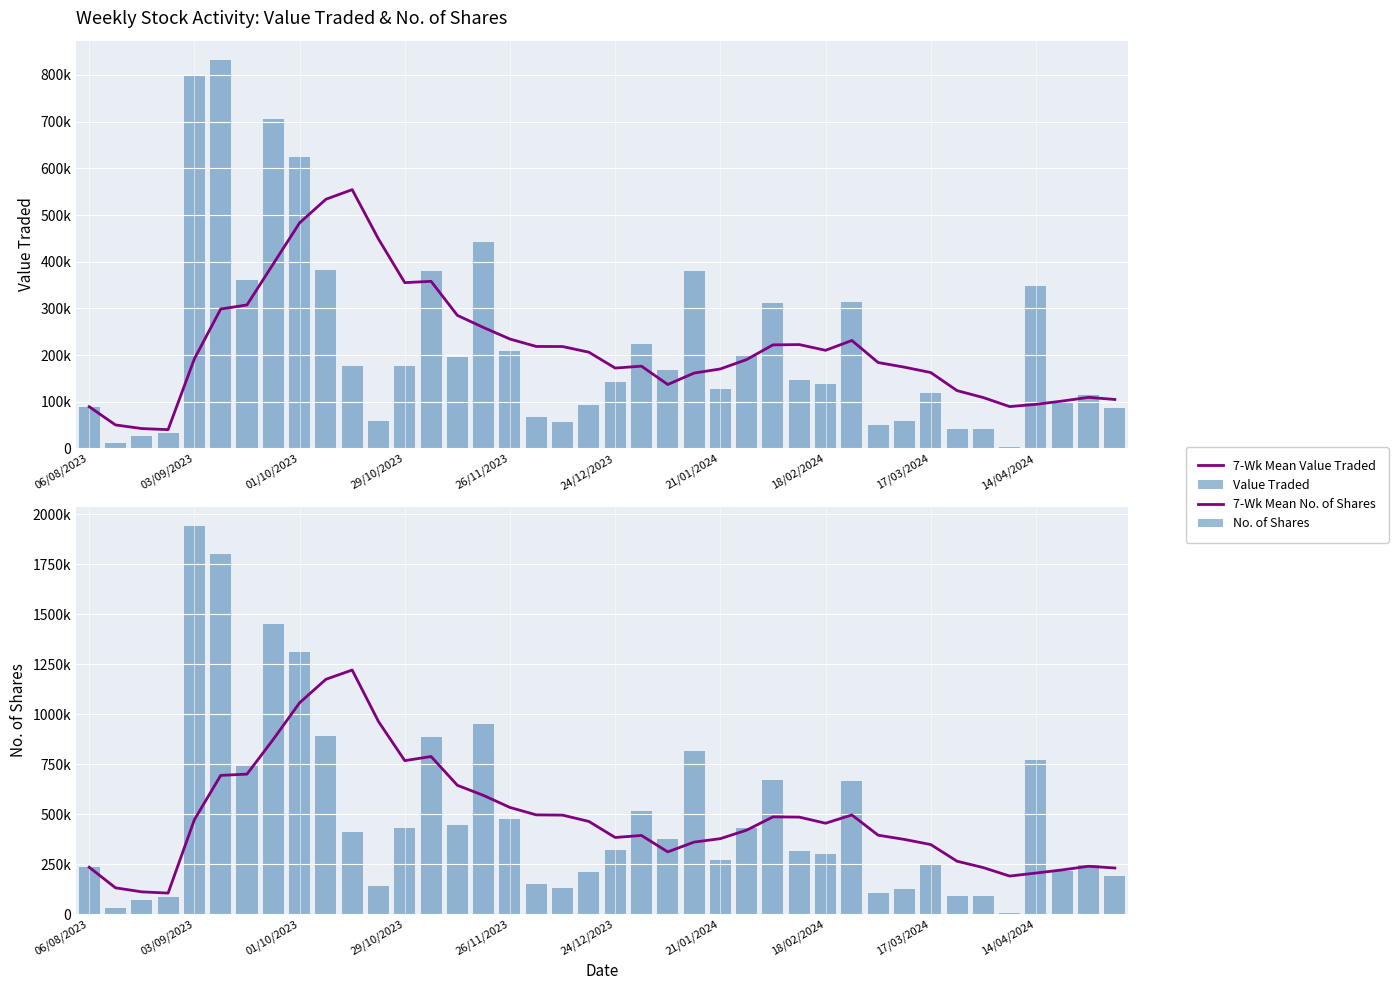

What are all the series names shown in the legend?

7-Wk Mean Value Traded, Value Traded, 7-Wk Mean No. of Shares, No. of Shares